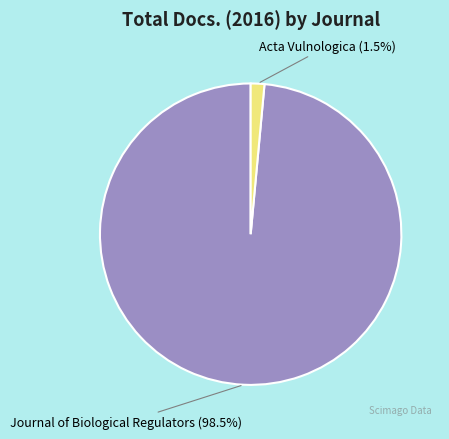

How many segments does this pie chart have?

2